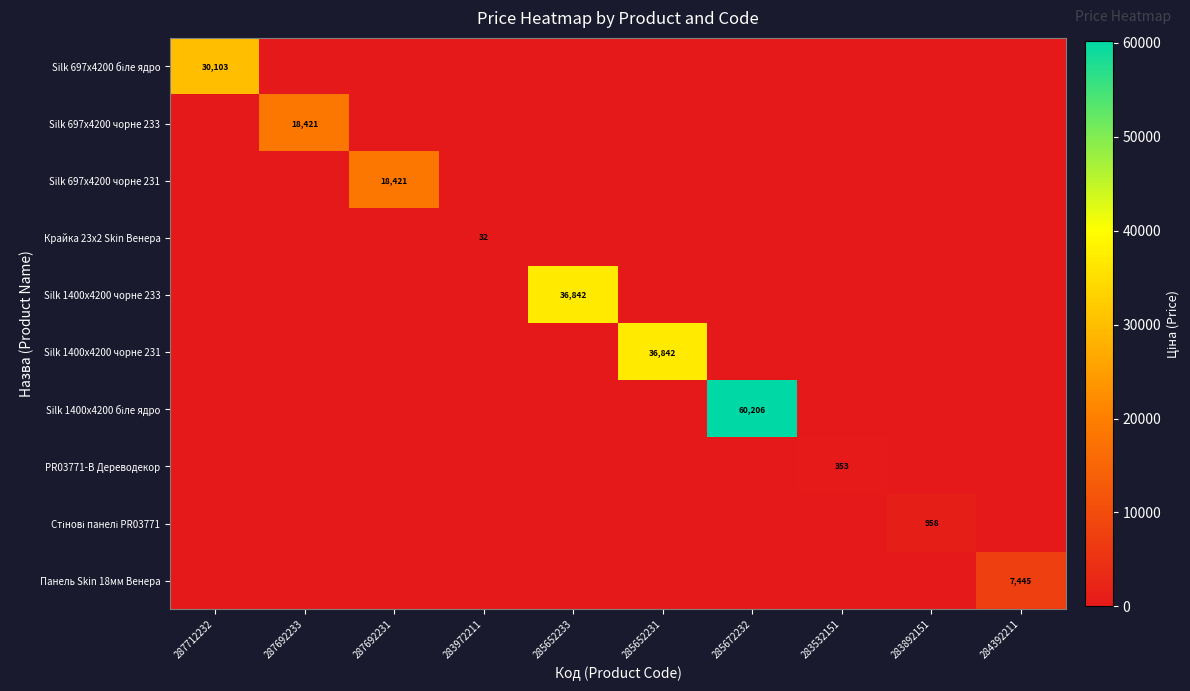

The value of Silk 1400x4200 чорне 231 at 285652231 is 62403.2. True or false?

False